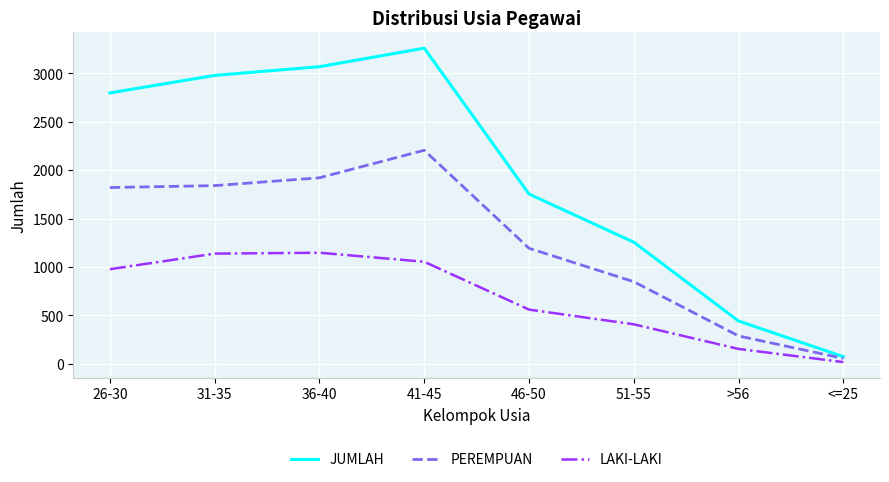

The value of LAKI-LAKI at 26-30 is 977. True or false?

True